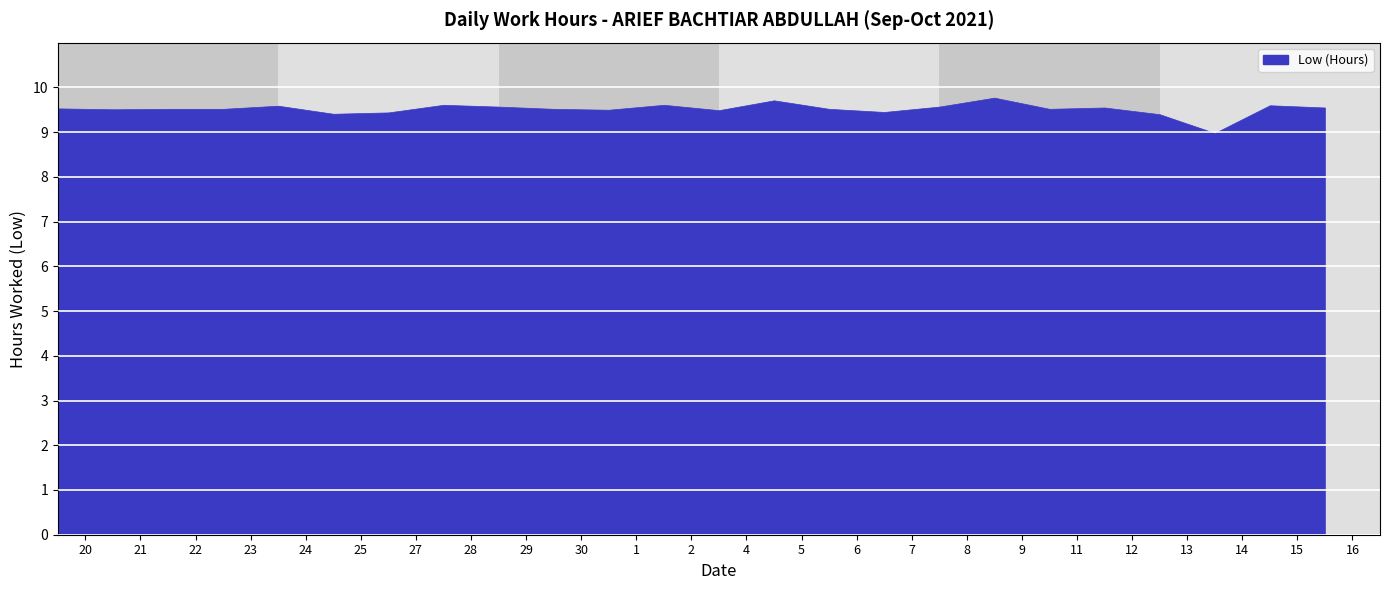

Between 8 and 28, which is larger?

28